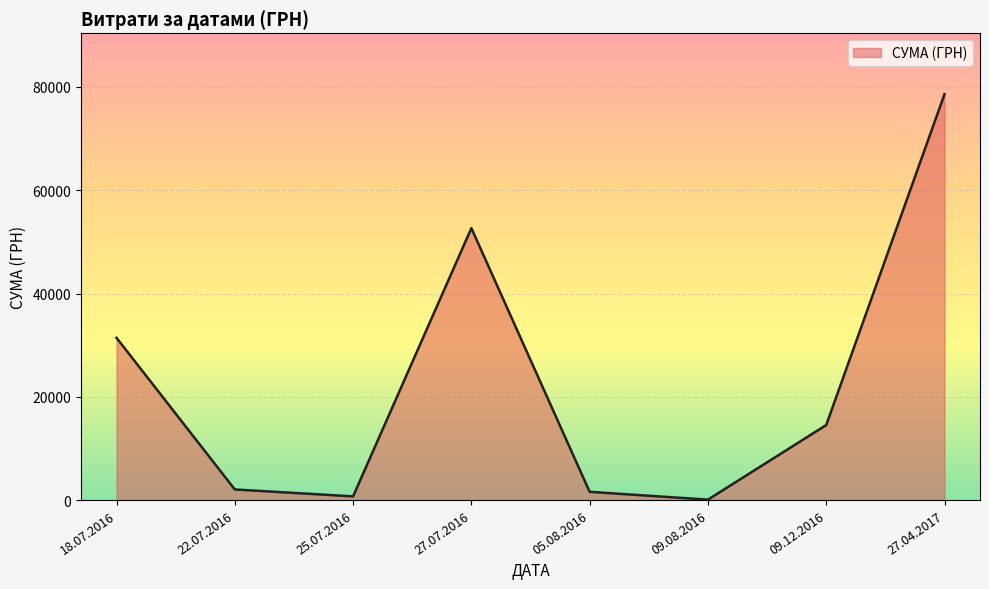

Reading right to left, extract all data points from this chart.

27.04.2017=78600.0	09.12.2016=14530.0	09.08.2016=85.0	05.08.2016=1596.0	27.07.2016=52658.0	25.07.2016=717.0	22.07.2016=2056.2	18.07.2016=31424.0